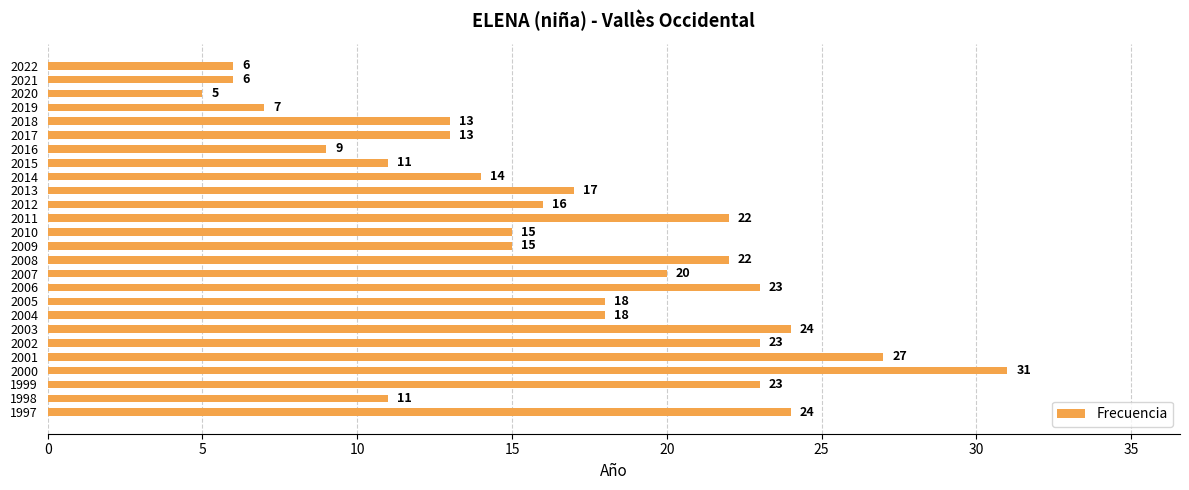

The value at 2011 is 22. True or false?

True